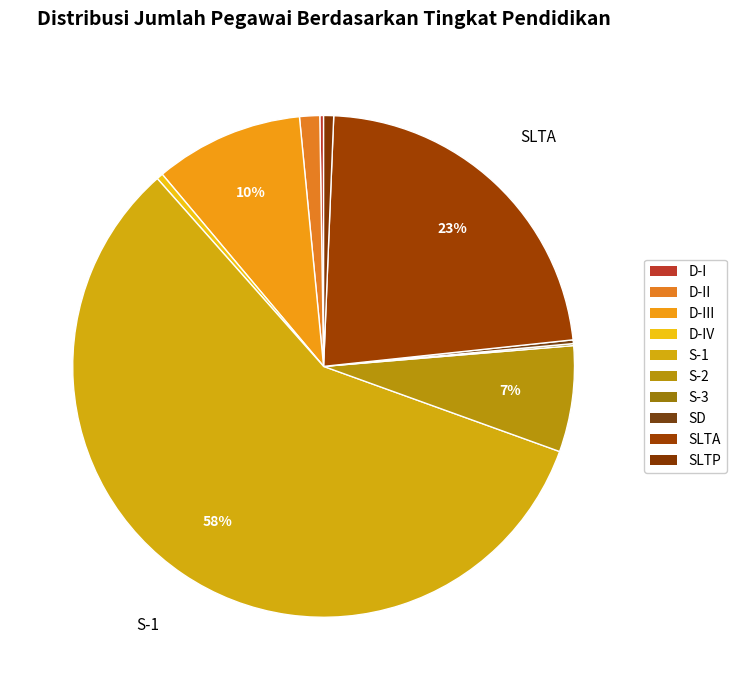

Which has a higher value, D-II or SD?

D-II